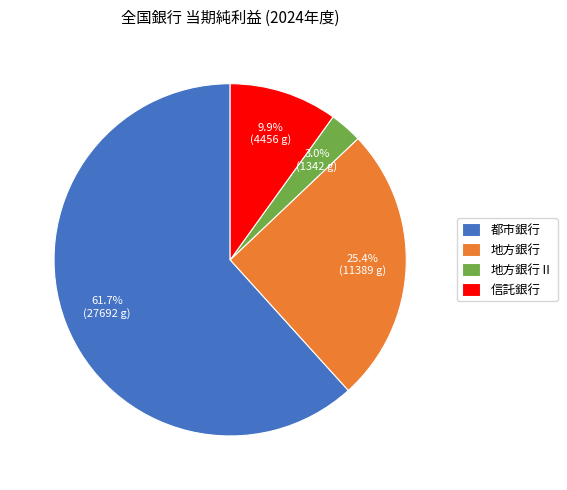

How many segments does this pie chart have?

4